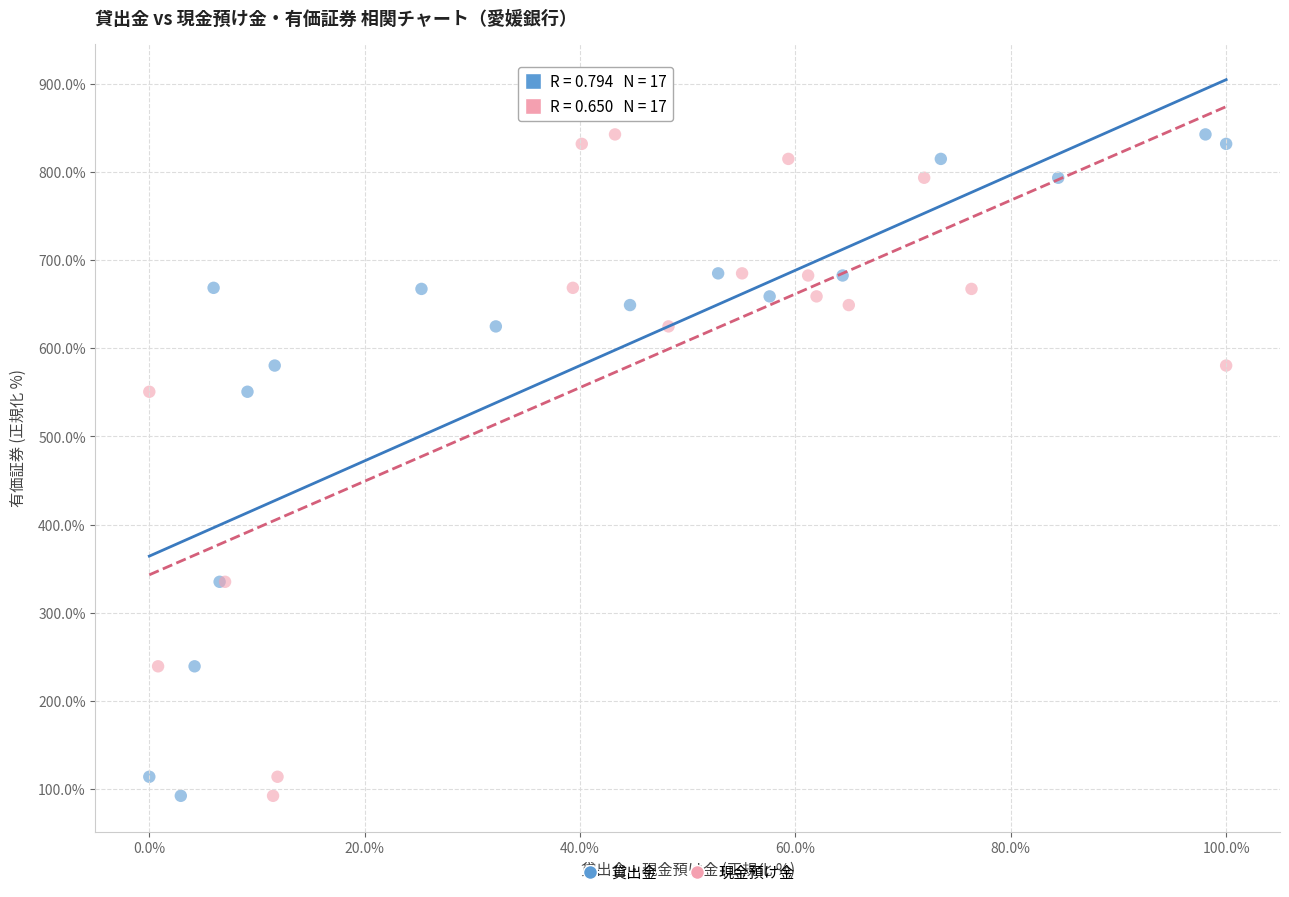

What are all the series names shown in the legend?

貸出金, 現金預け金